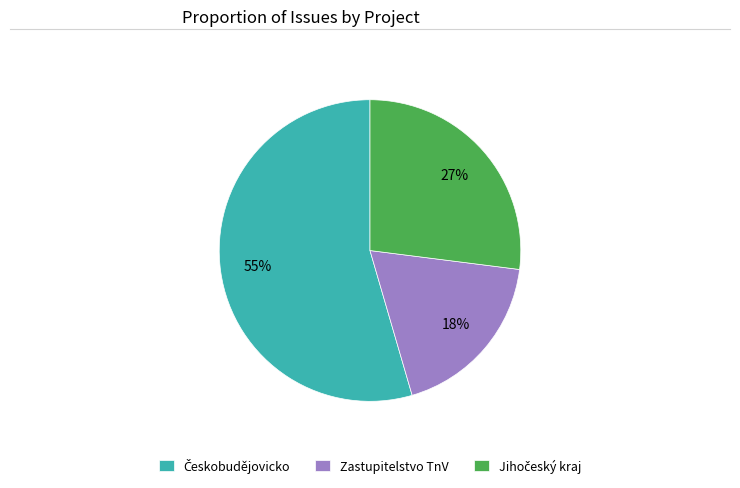

Does Zastupitelstvo TnV represent more than half of the total?

No